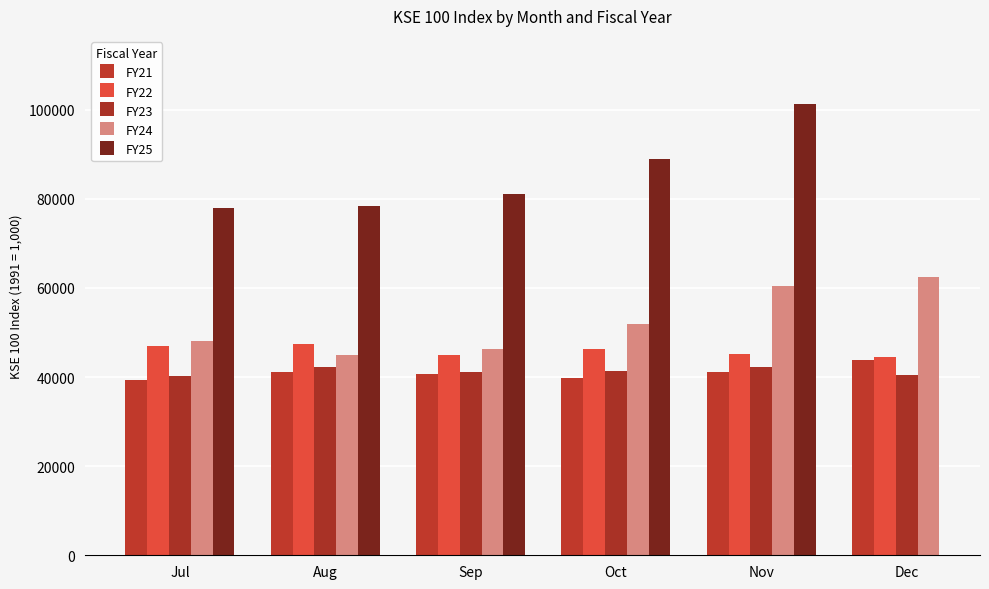

Rank the categories by FY21 value from lowest to highest.

Jul, Oct, Sep, Nov, Aug, Dec